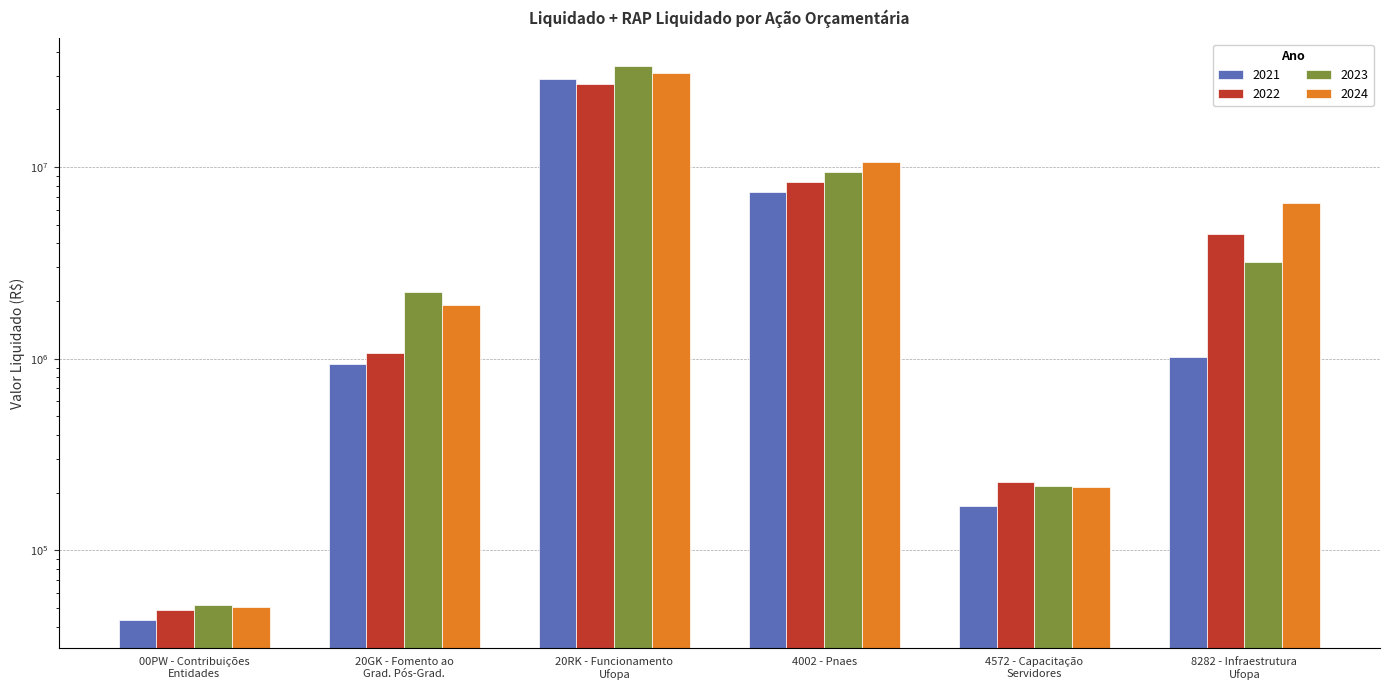

How many data points does each series have?

6